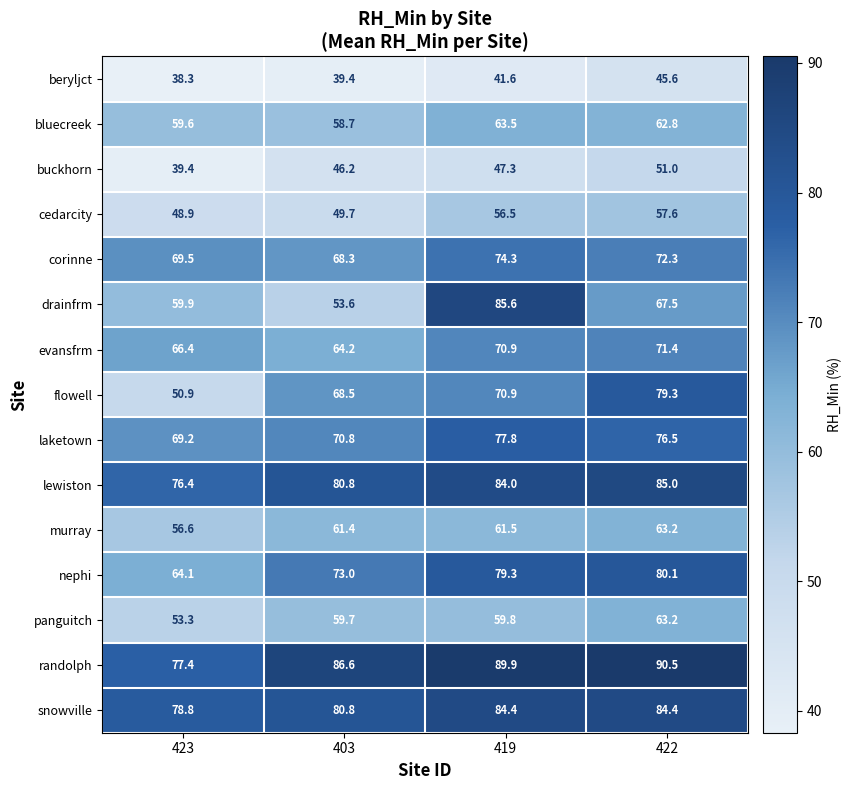

What is the average value of the beryljct series?

41.2